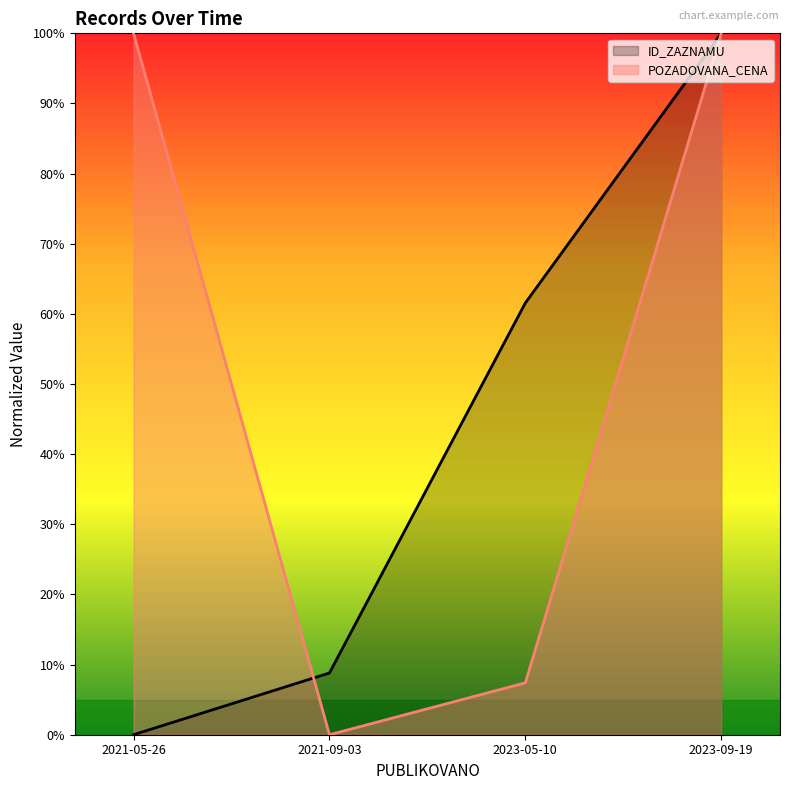

Is the value of ID_ZAZNAMU at 2021-09-03 greater than the value of POZADOVANA_CENA at 2023-09-19?

No